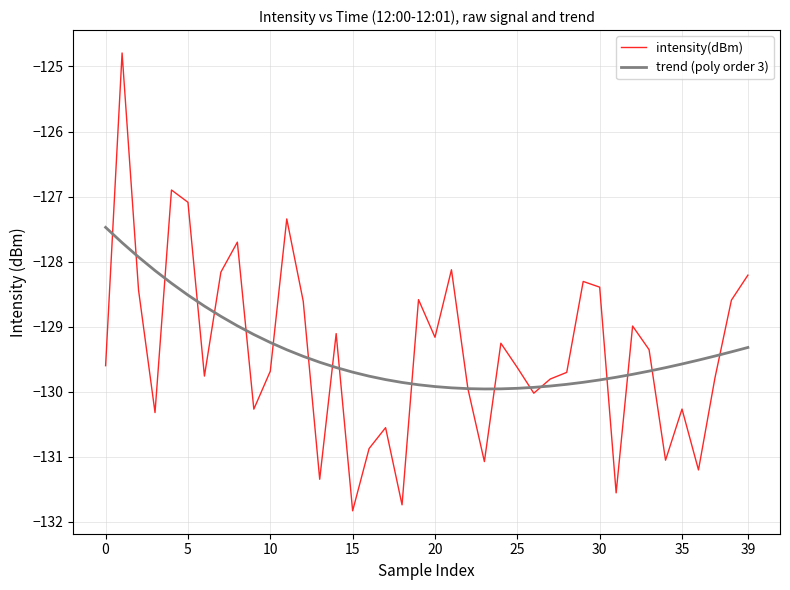

Which series has the largest range (max minus min)?

intensity(dBm)